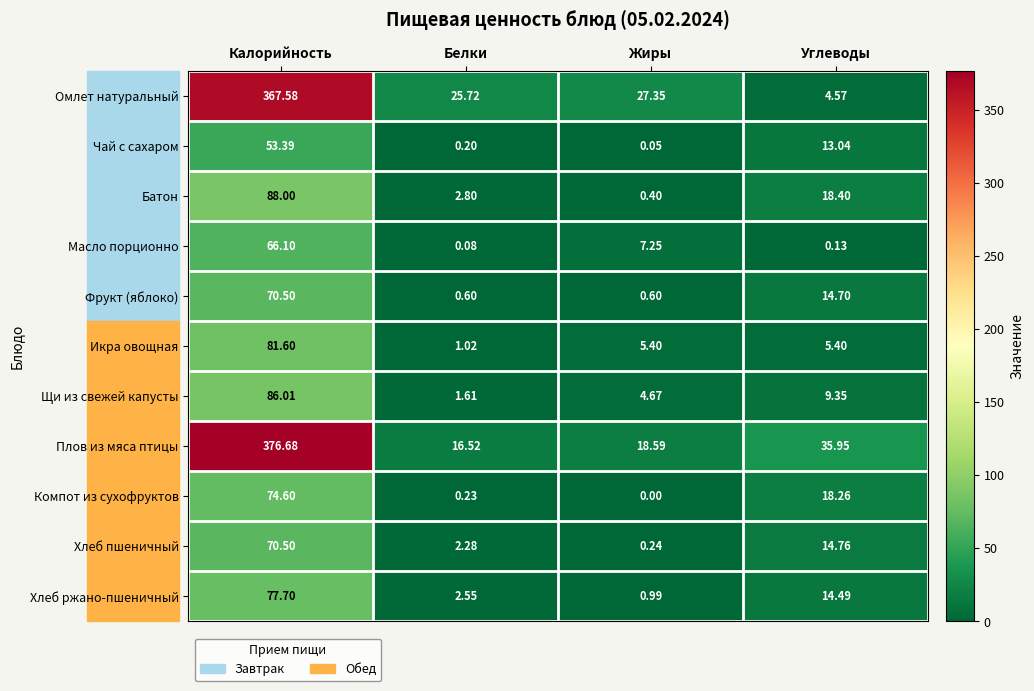

Rank the series at Углеводы from lowest to highest value.

Масло порционно, Омлет натуральный, Икра овощная, Щи из свежей капусты, Чай с сахаром, Хлеб ржано-пшеничный, Фрукт (яблоко), Хлеб пшеничный, Компот из сухофруктов, Батон, Плов из мяса птицы